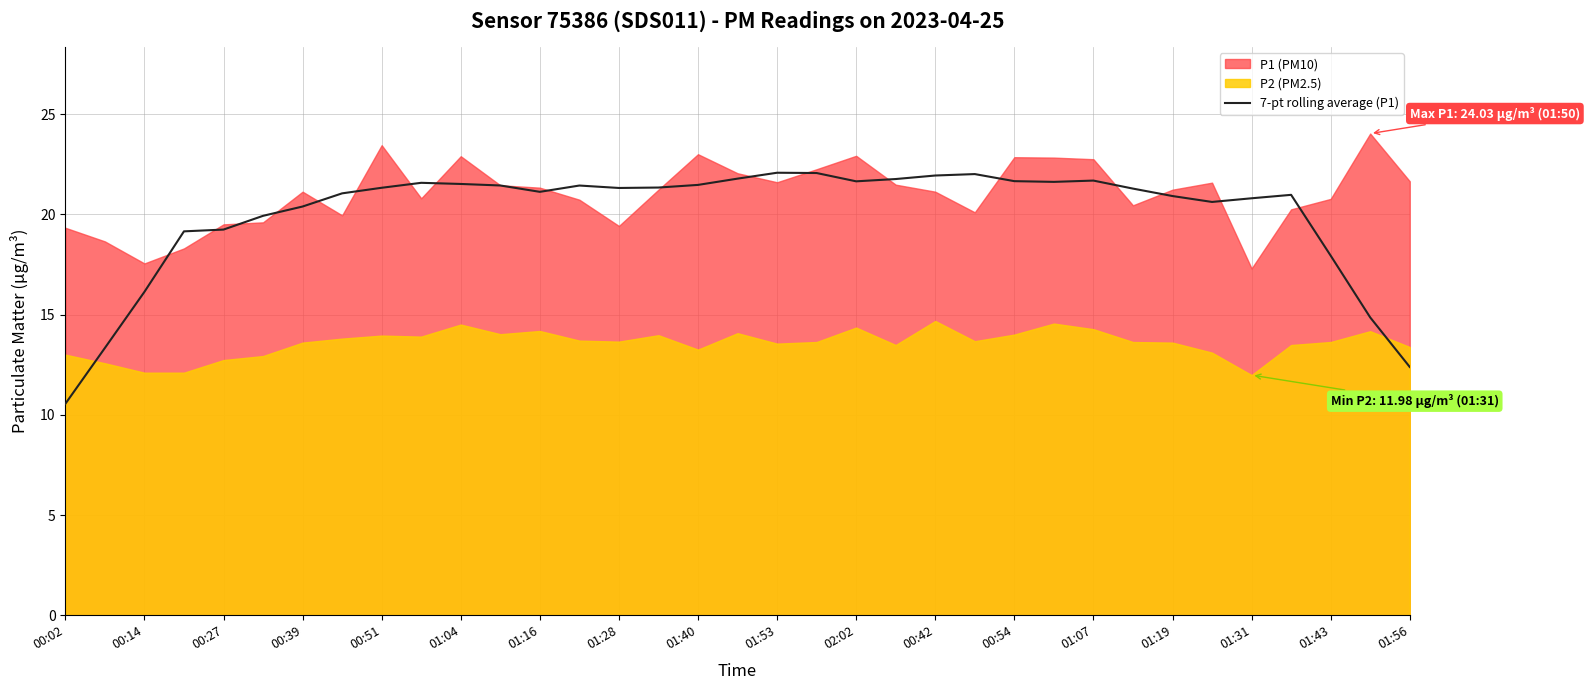

The 7-pt rolling average (P1) series shows 21.6 at 02:02. True or false?

True